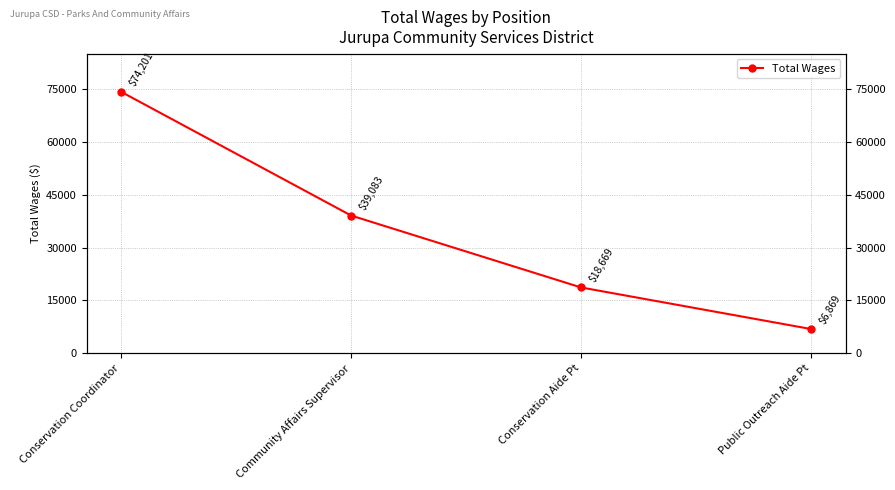

What is the average value?

34706